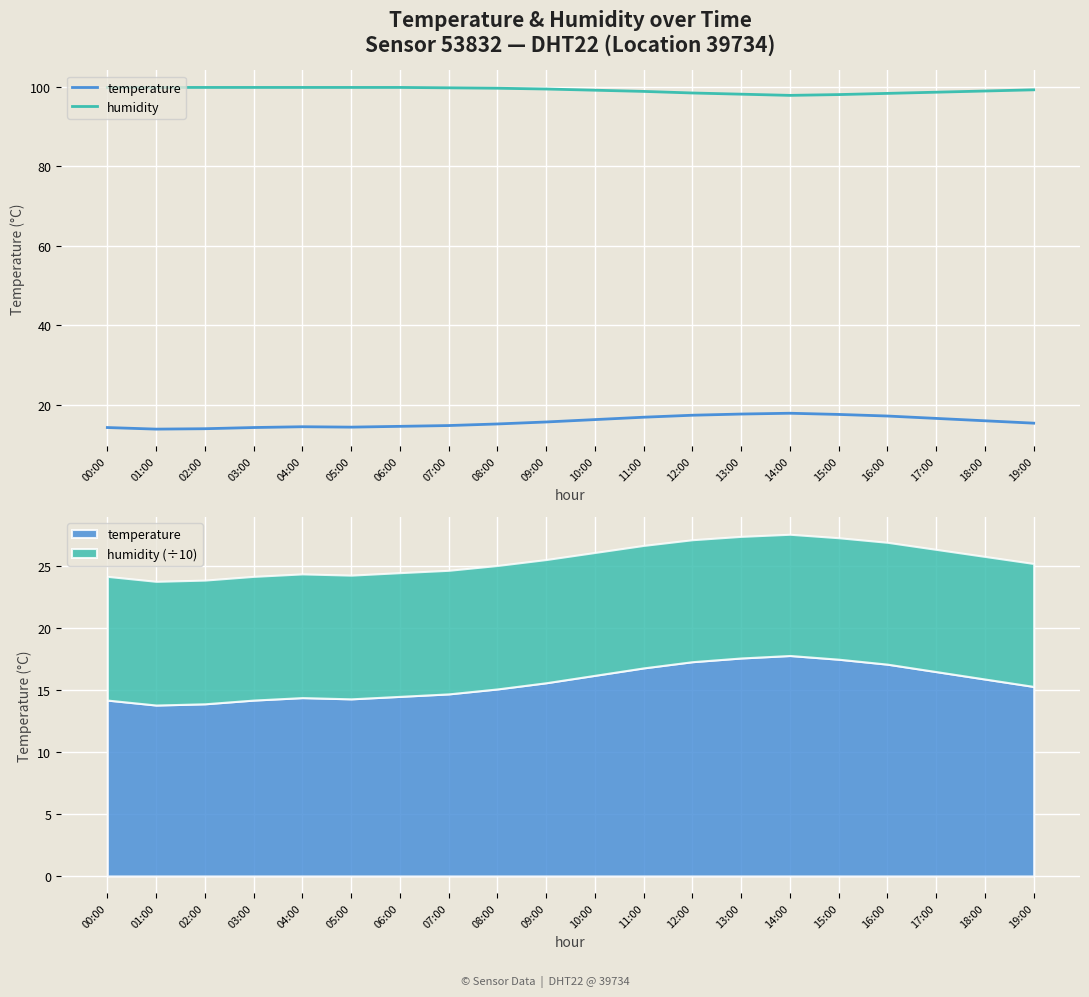

How many lines are shown in the chart?

2